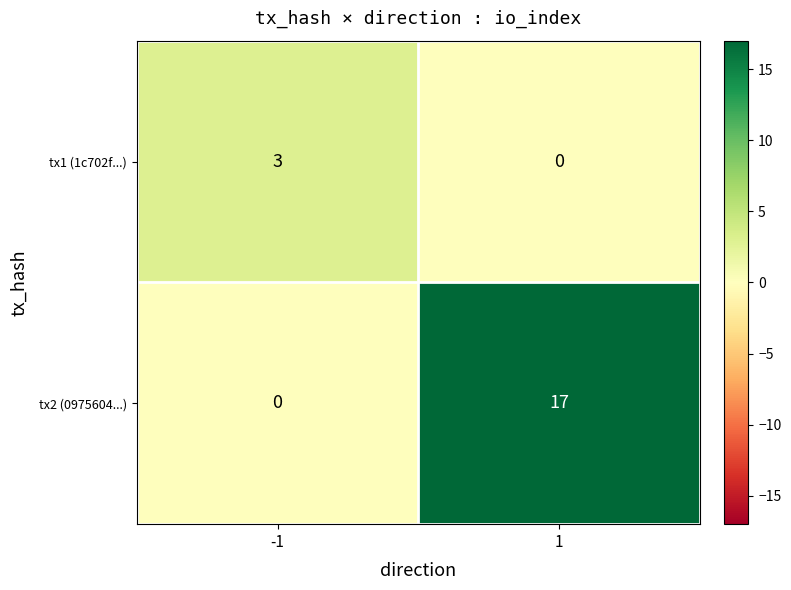

What is the highest value of the tx2 (0975604...) series?

17